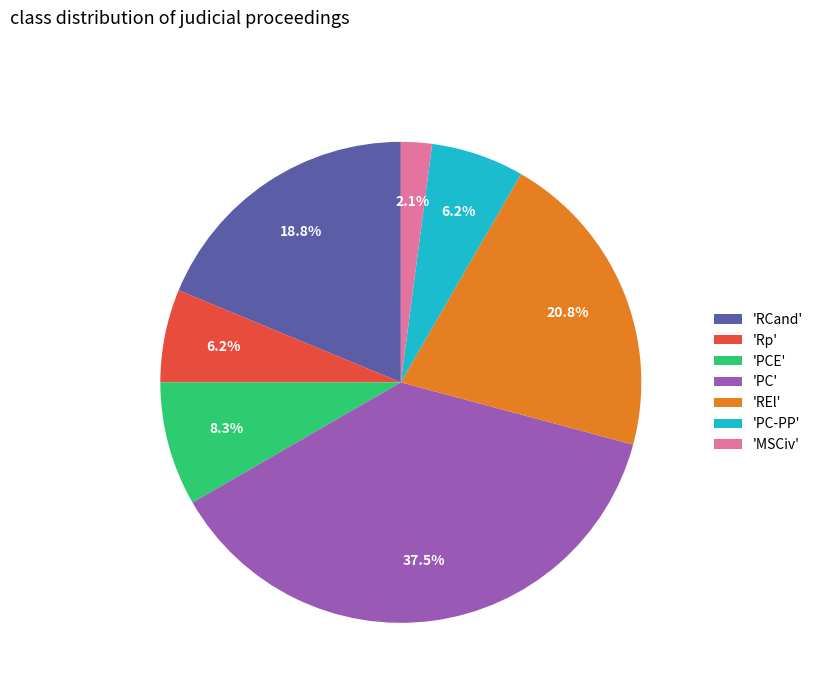

Which slice is the largest?

'PC'